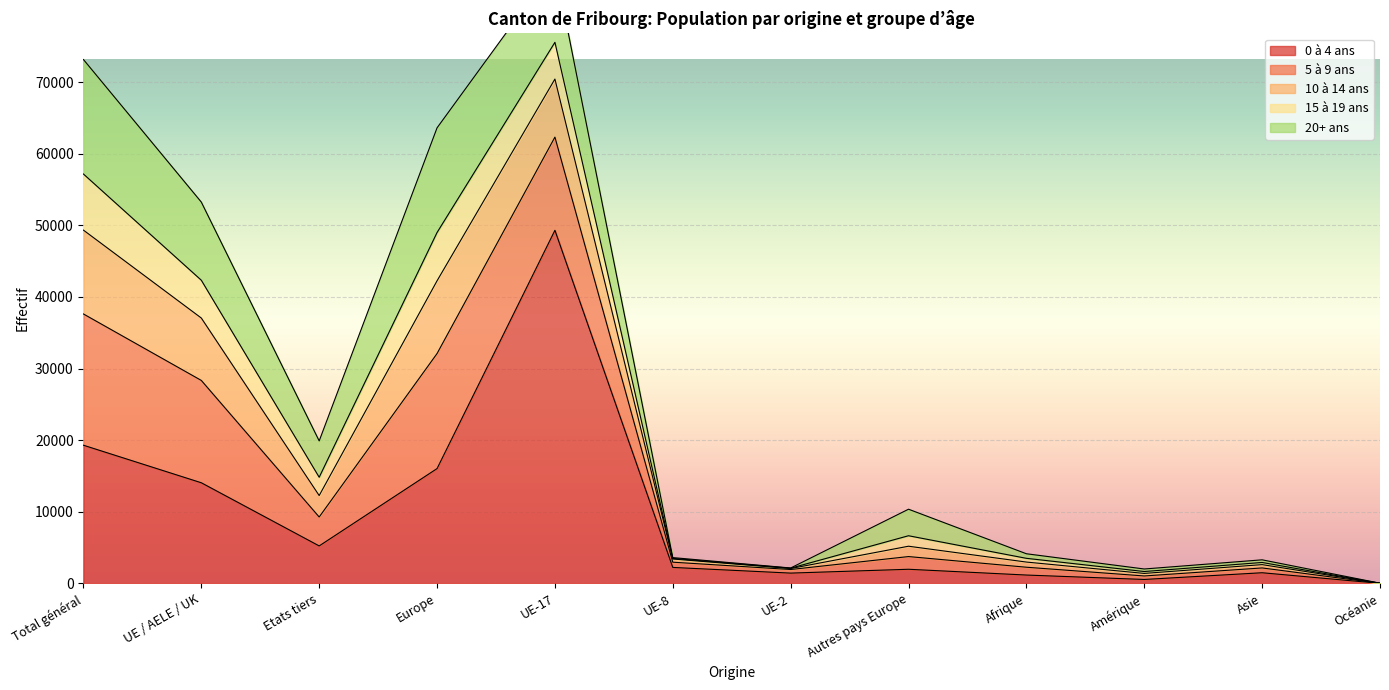

Where does the Total series first go above 10366?

Total général